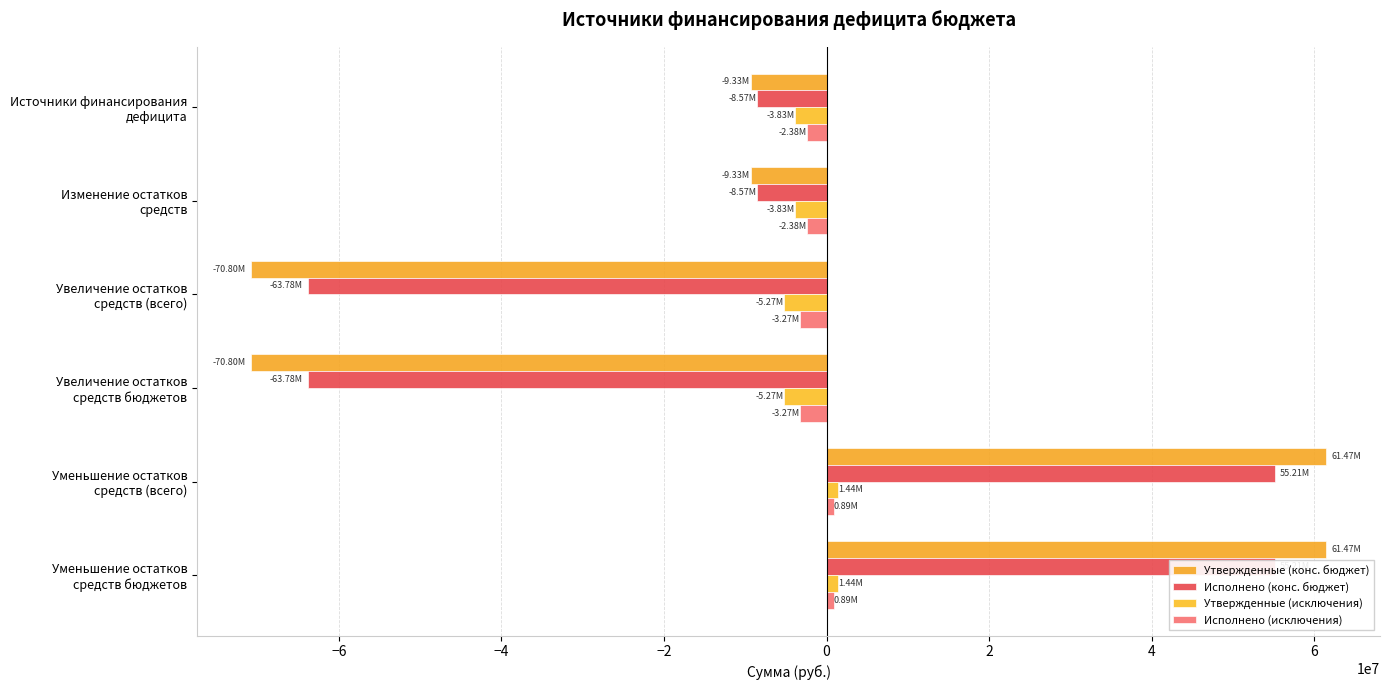

Are the bars horizontal?

Yes